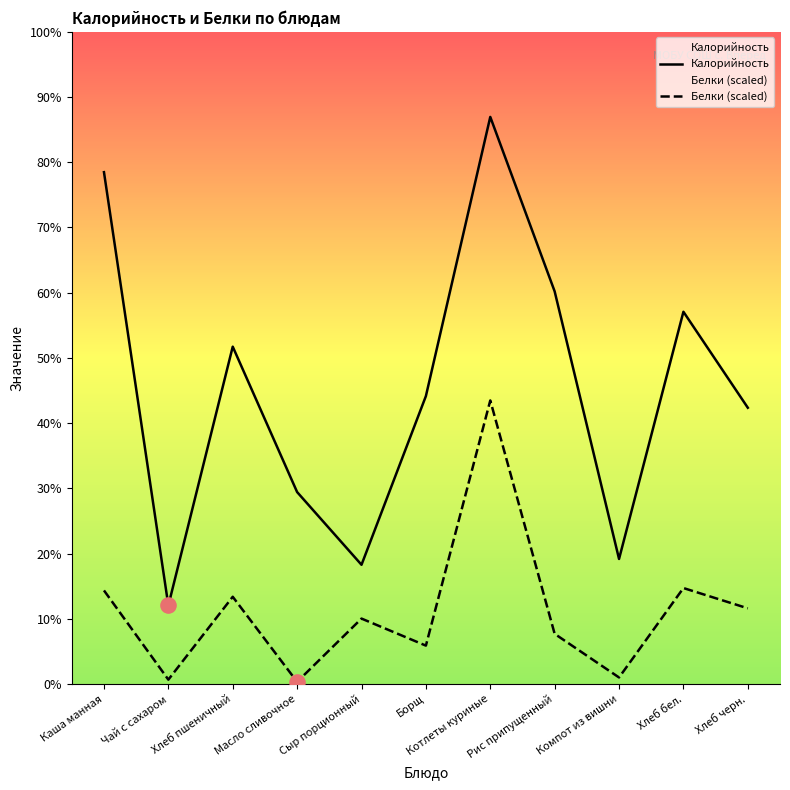

Which series reaches the minimum Y coordinate?

Белки (scaled)